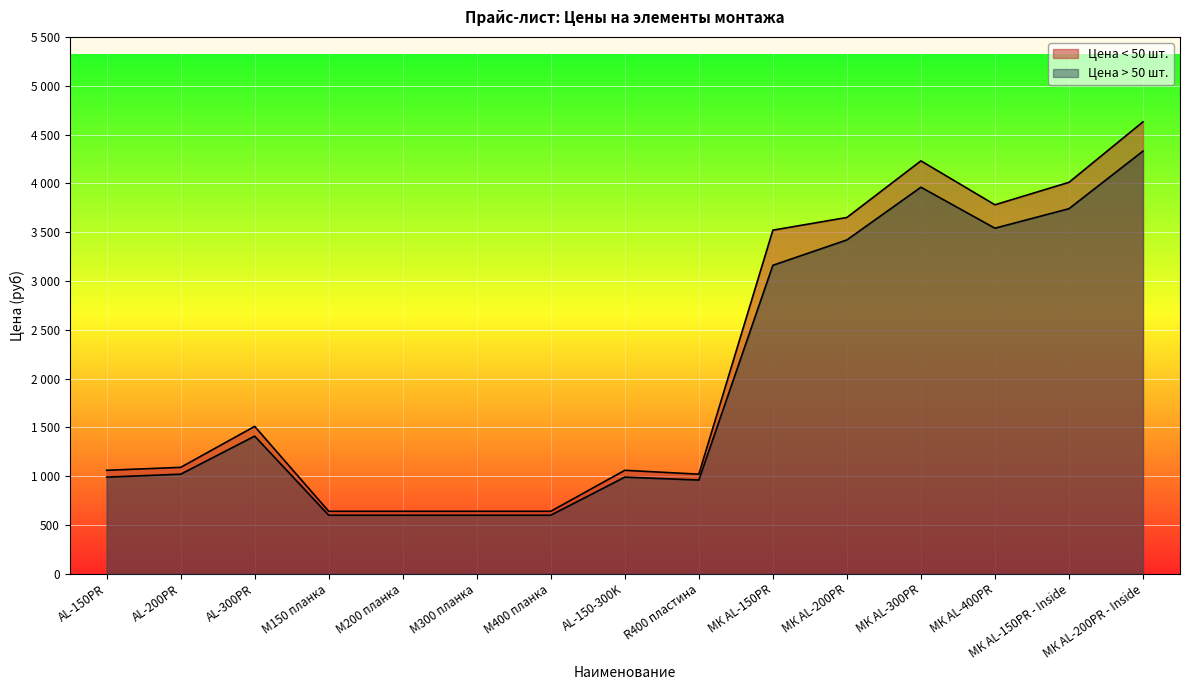

How many interior local valleys does the Цена > 50 шт. series have?

2